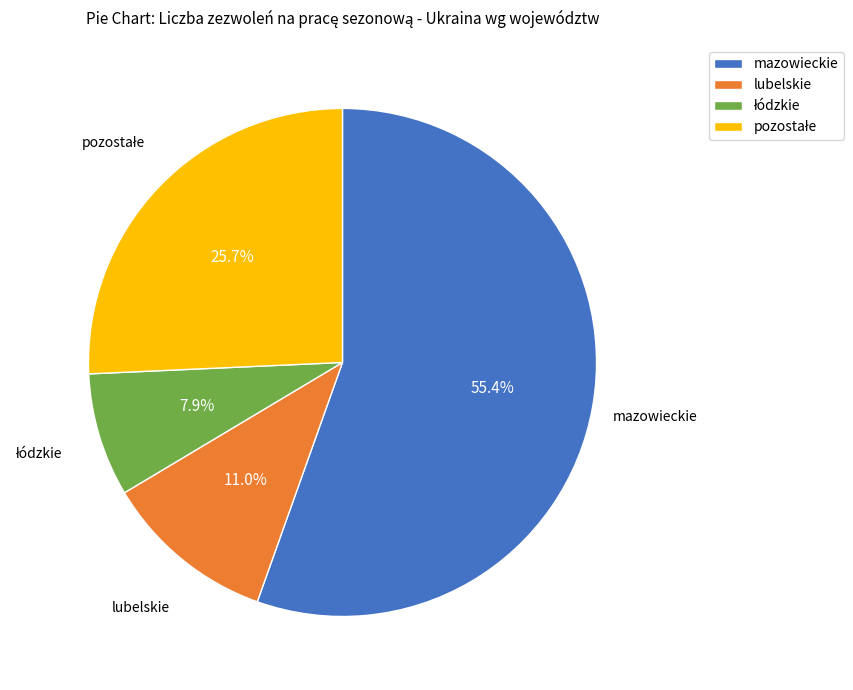

Which slice represents more than half of the pie?

mazowieckie